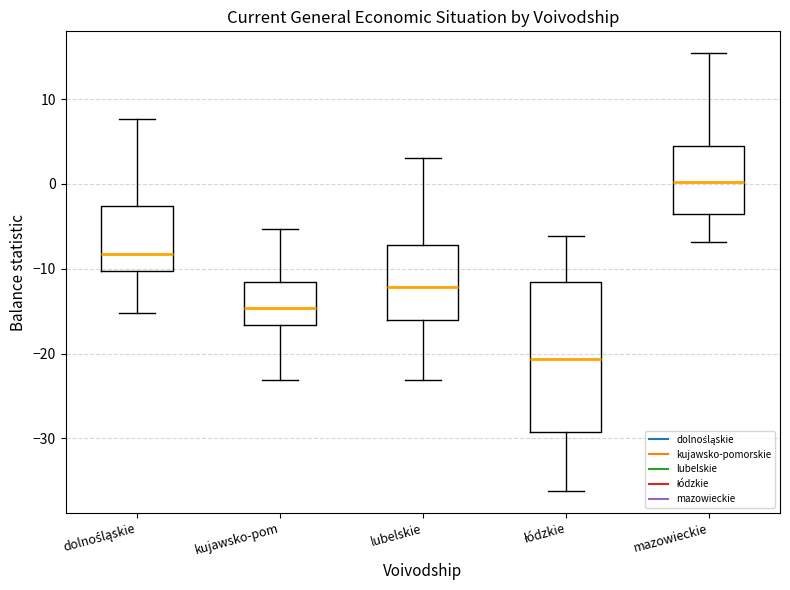

Where does the lower whisker of the box for dolnośląskie end on the y-axis? The values are not printed on the chart, so give them approximately, as read against the axis.

-15